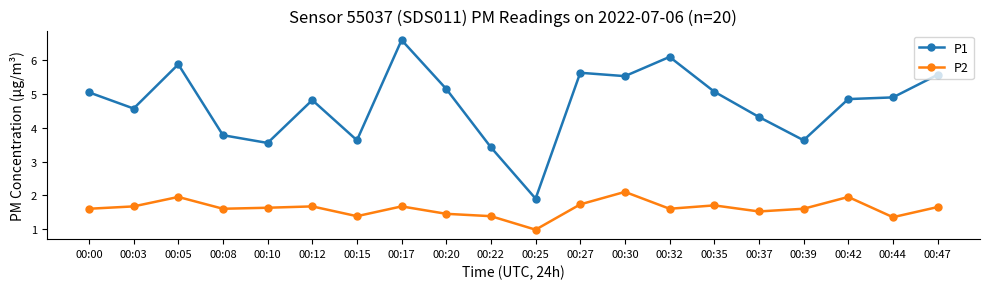

Rank the series at 00:27 from lowest to highest value.

P2, P1